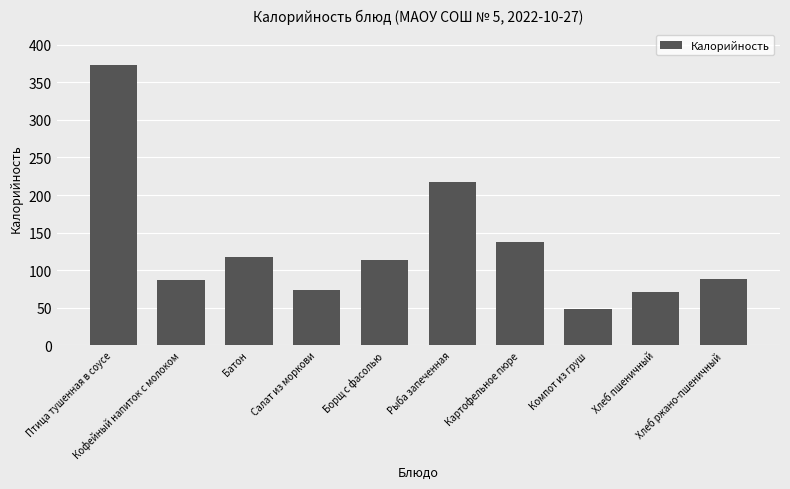

What is the change in value from Борщ с фасолью to Рыба запеченная?

+103